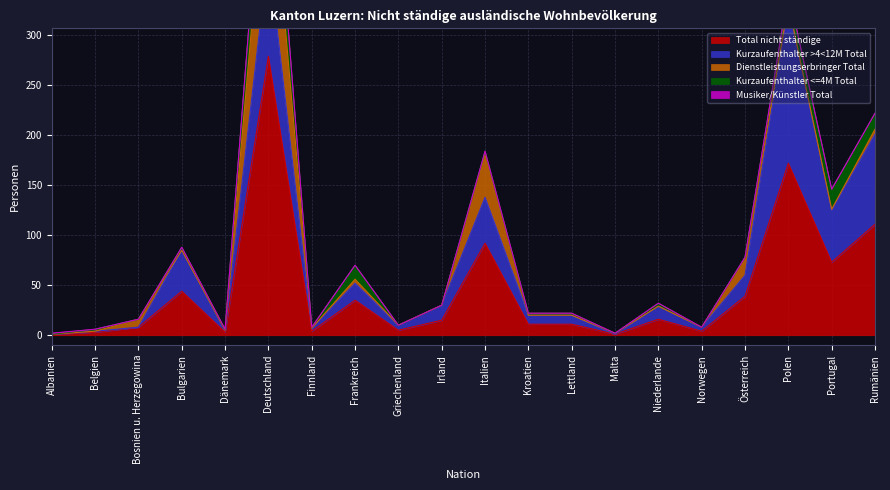

Reading left to right, what are all the values shown in this chart?

Total nicht ständige: 1	3	8	44	3	279	4	35	5	15	92	11	11	1	16	4	39	172	73	111
Kurzaufenthalter >4<12M Total: 0	1	0	41	2	103	3	17	5	15	46	9	9	0	13	4	21	158	52	90
Dienstleistungserbringer Total: 0	0	8	0	0	118	0	4	0	0	43	0	0	1	0	0	17	1	1	5
Kurzaufenthalter <=4M Total: 0	2	0	3	1	58	1	14	0	0	3	2	2	0	3	0	1	13	20	16
Musiker/Künstler Total: 1	0	0	0	0	0	0	0	0	0	0	0	0	0	0	0	0	0	0	0